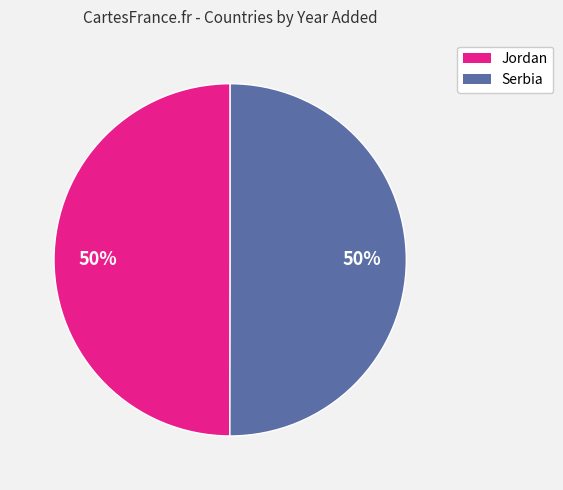

Combined, do Serbia and Jordan account for over 50%?

Yes